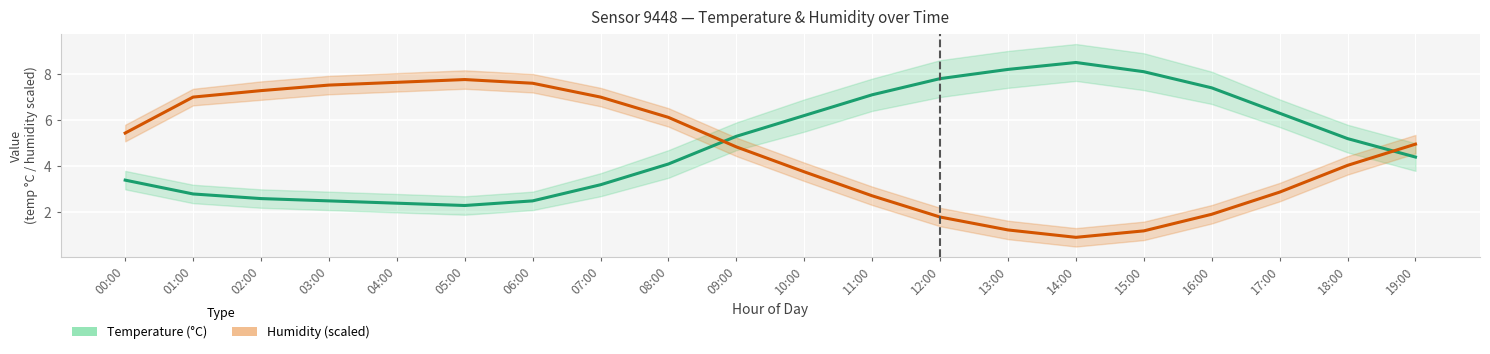

Where does the temperature series first go above 5?

09:00